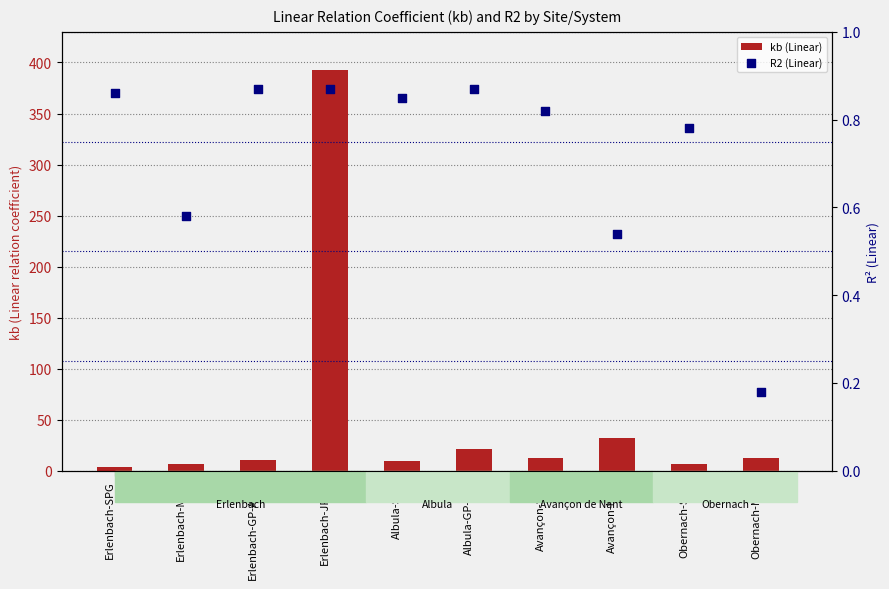

Which series has the largest total across all categories?

kb (Linear)